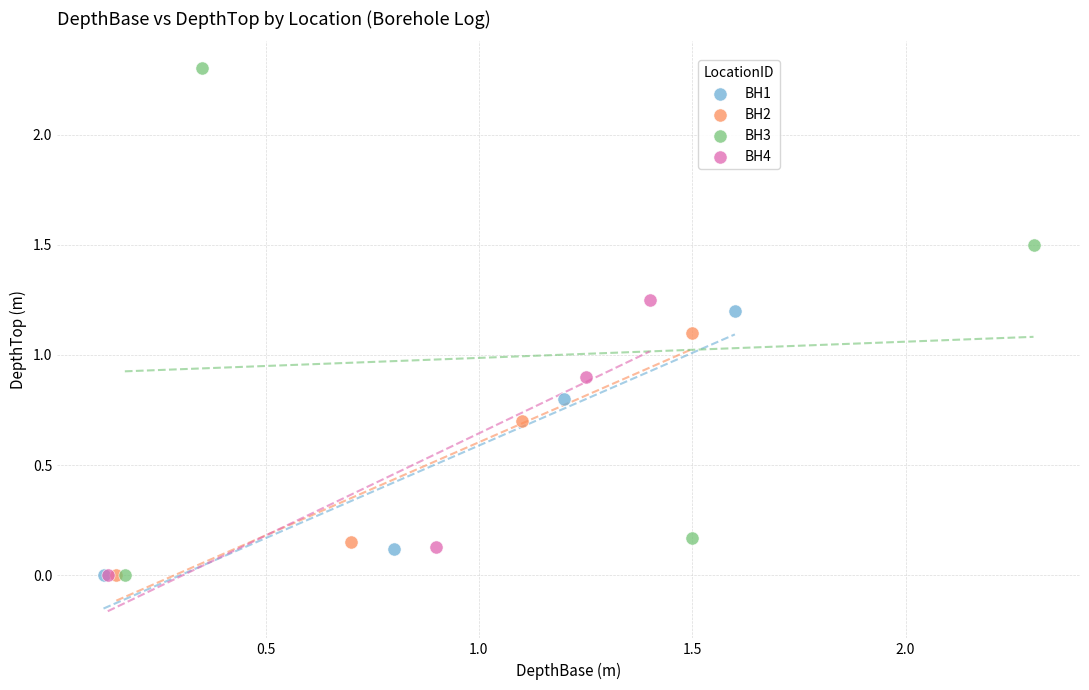

Which series has the widest spread of Y values?

BH3